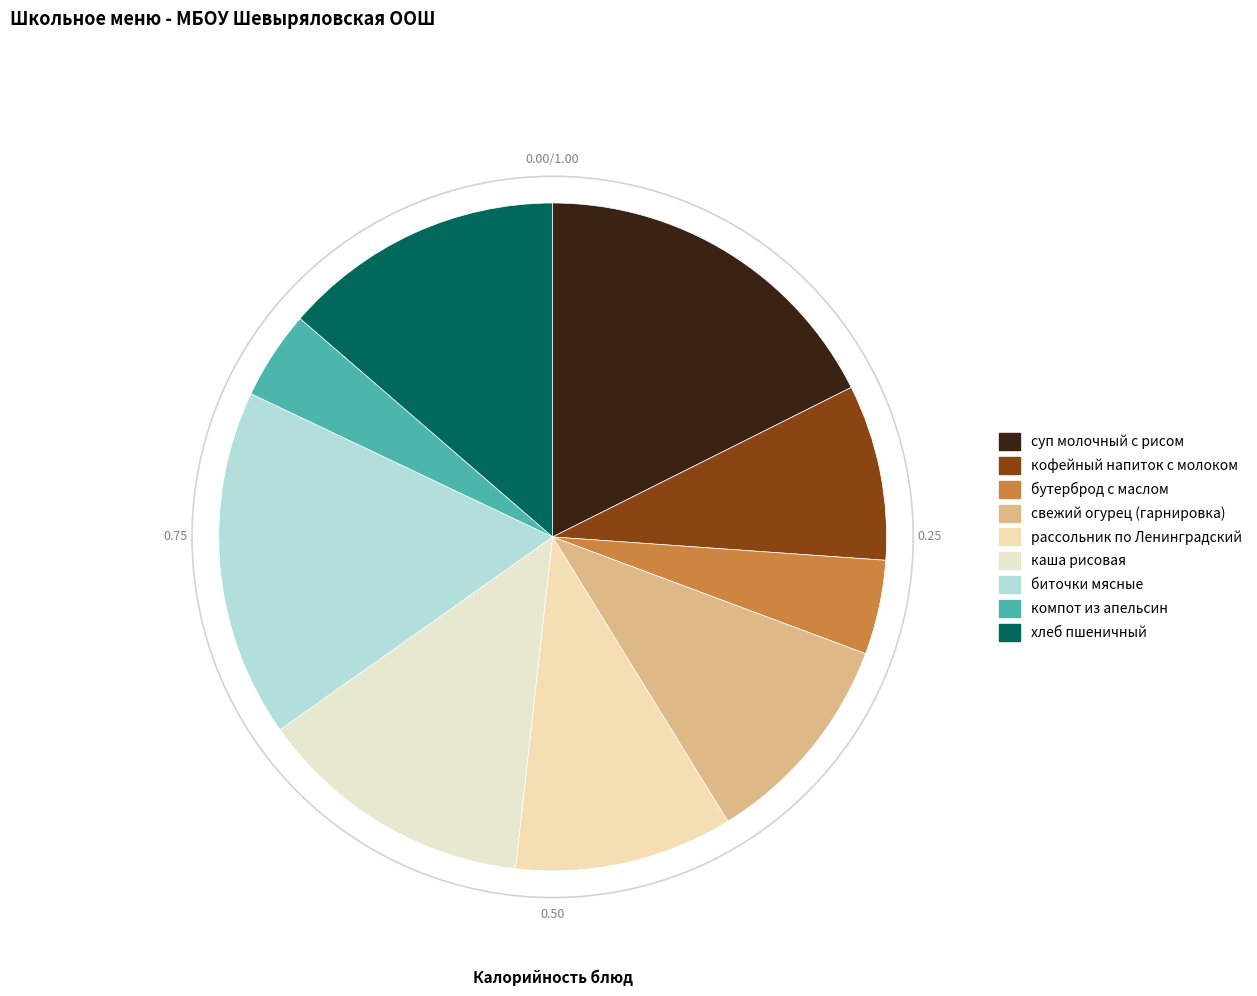

Is there any slice that represents more than half of the pie?

No